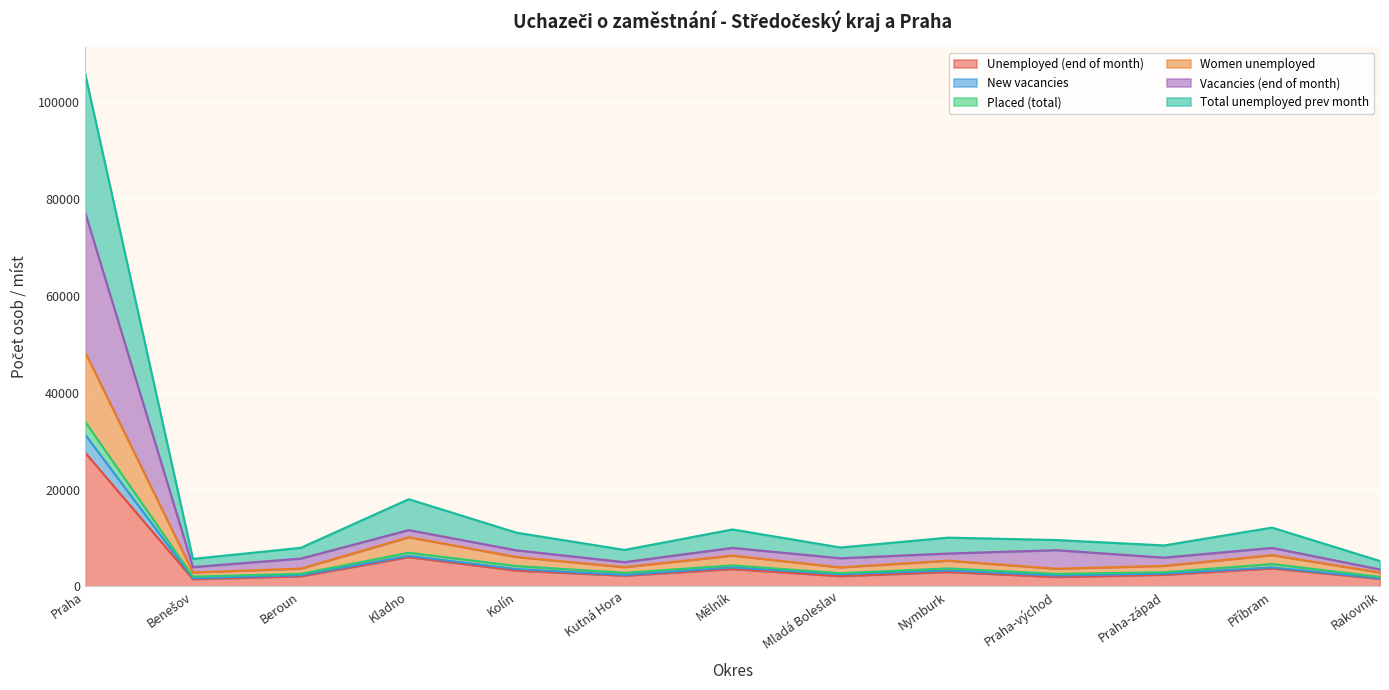

What position from the right is Beroun?

11